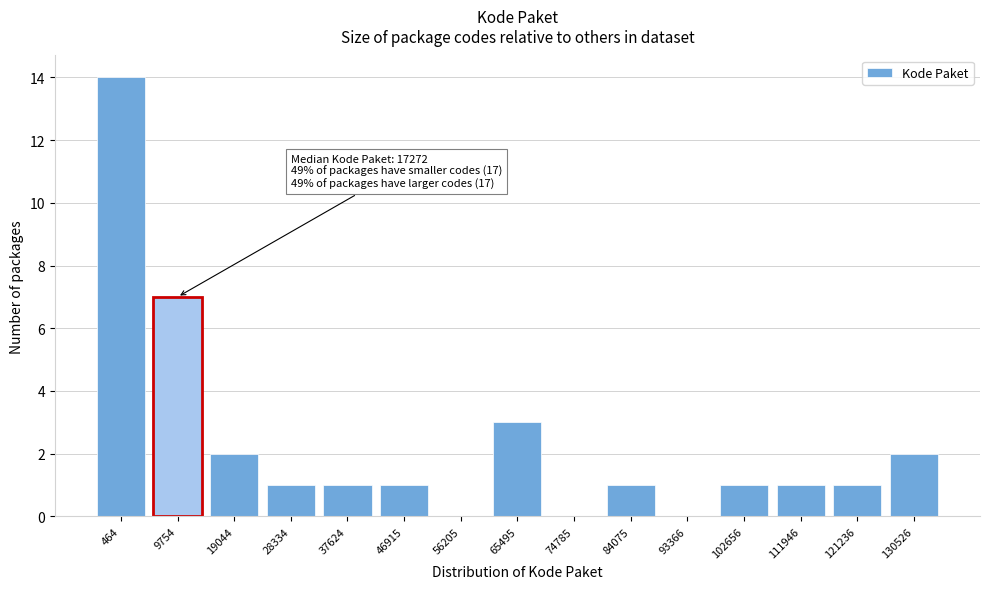

Reading right to left, transcribe all the data shown in this chart.

130526=2	121236=1	111946=1	102656=1	93366=0	84075=1	74785=0	65495=3	56205=0	46915=1	37624=1	28334=1	19044=2	9754=7	464=14